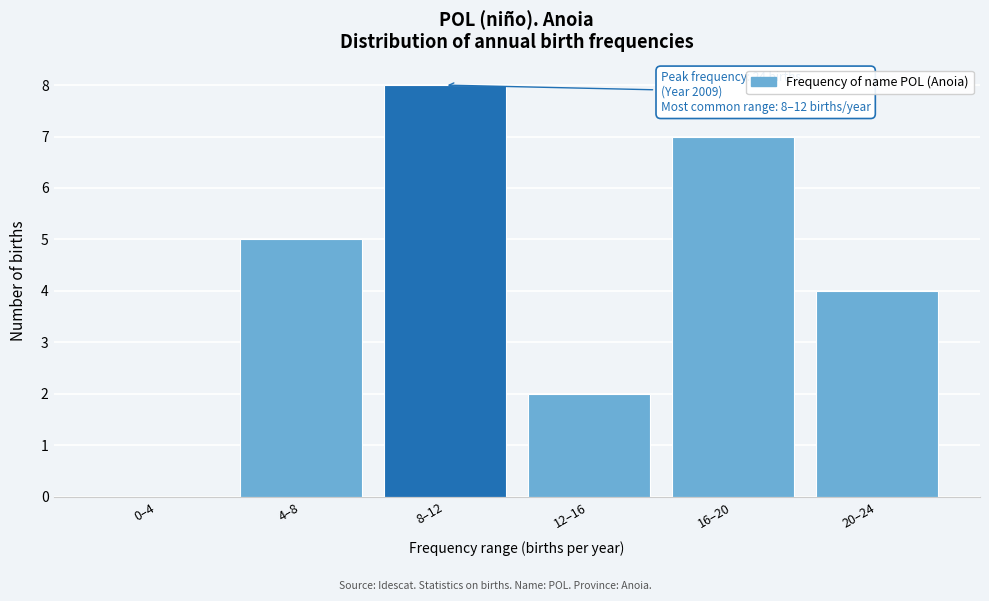

Reading left to right, transcribe all the data shown in this chart.

0–4=0	4–8=5	8–12=8	12–16=2	16–20=7	20–24=4